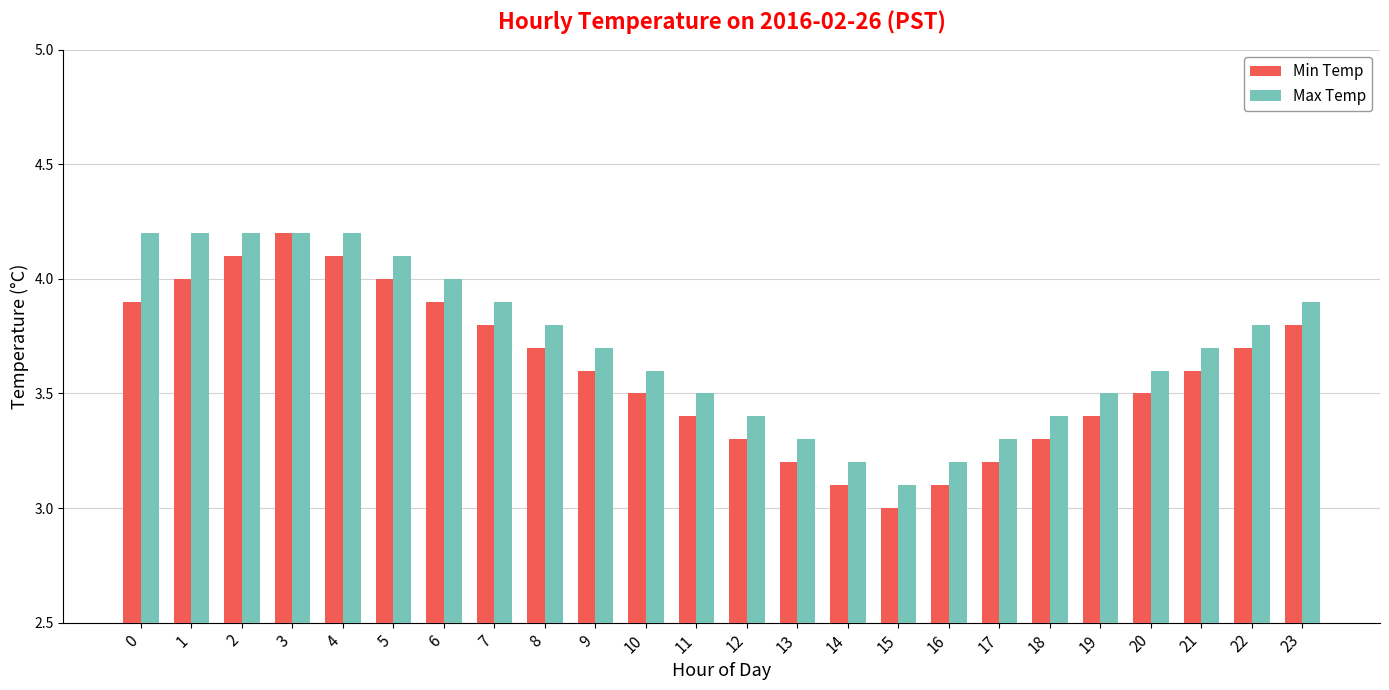

Is it true that Max Temp equals 3.2 at 16?

True